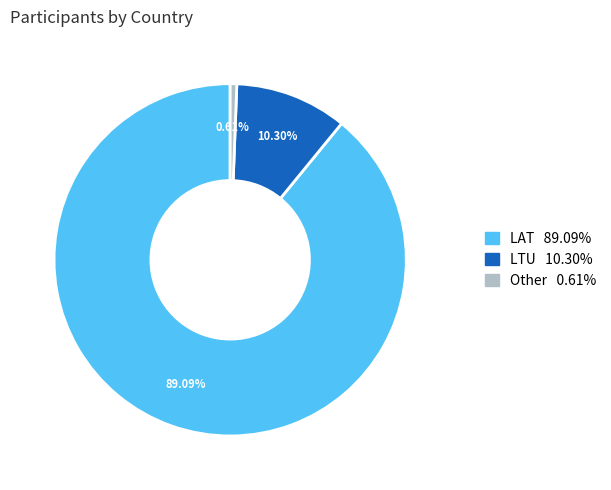

Rank the categories by value from highest to lowest.

LAT, LTU, Other